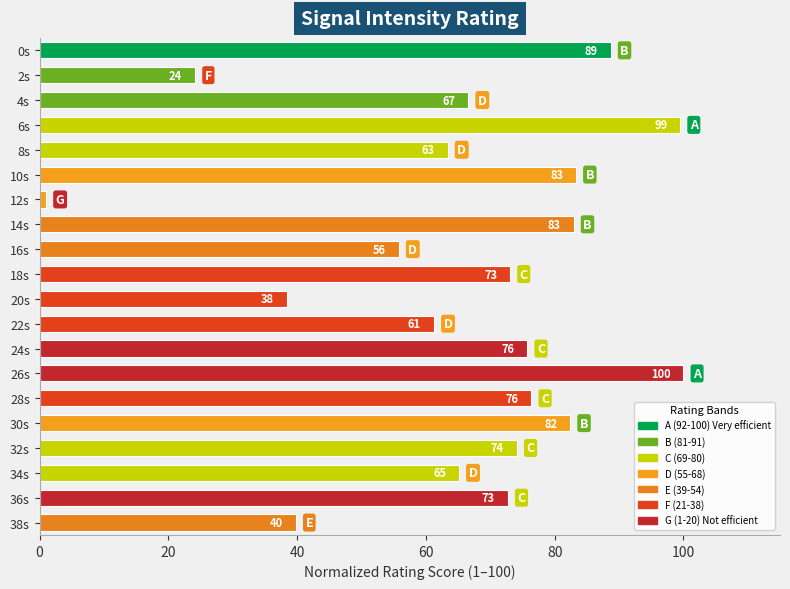

Is it true that the value at 32s is 15.0?

False